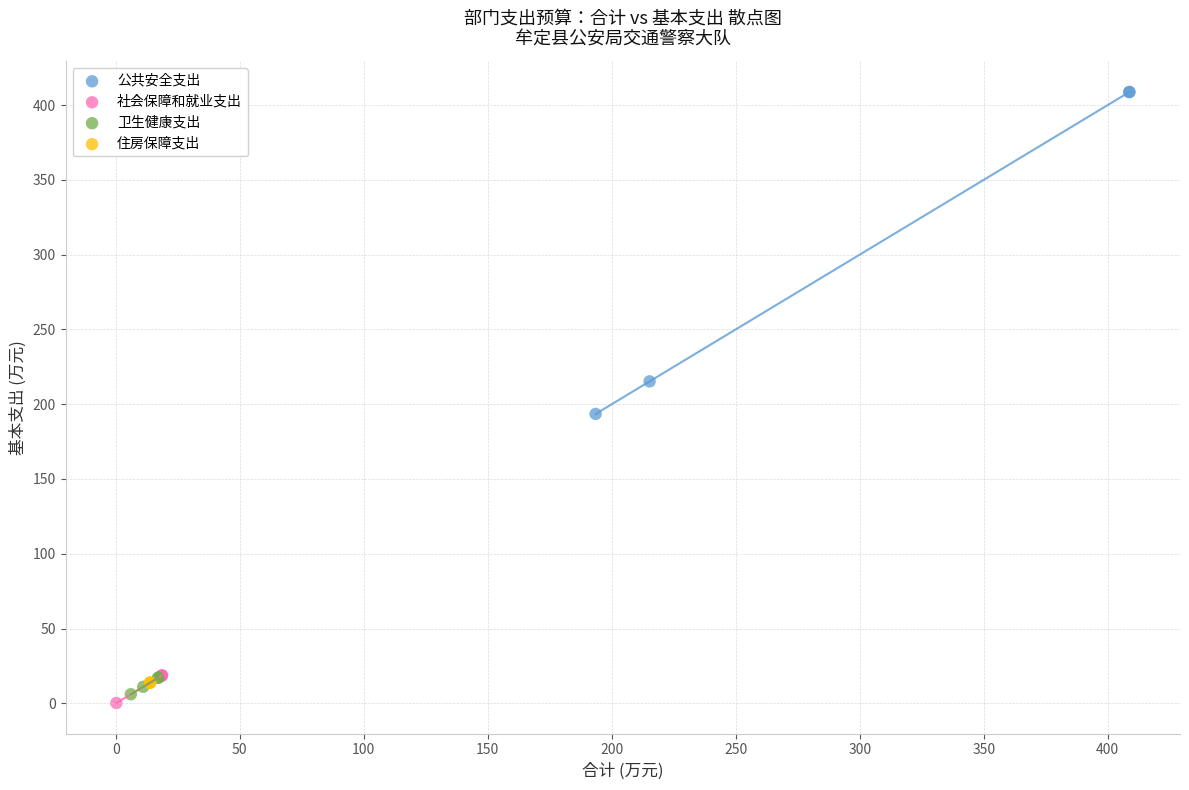

What are all the series names shown in the legend?

公共安全支出, 社会保障和就业支出, 卫生健康支出, 住房保障支出